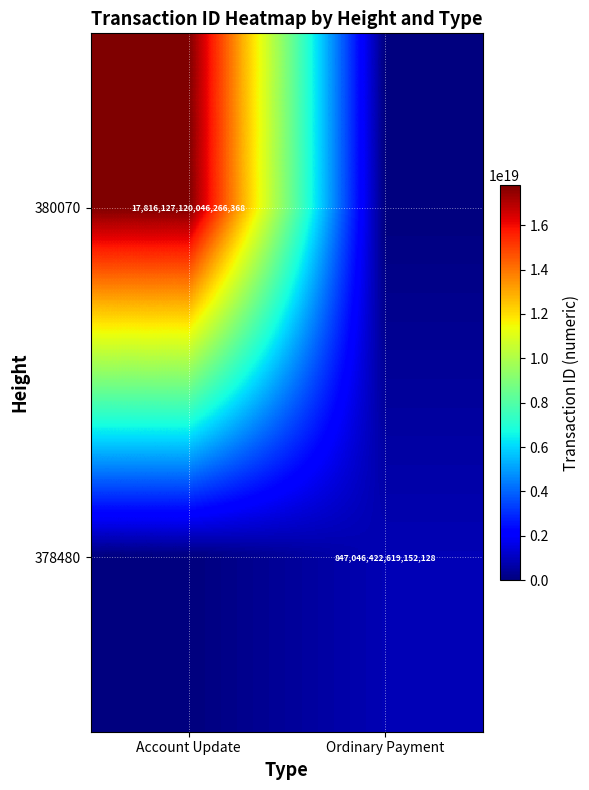

Is it true that 378480 equals 847046422619152128 at Ordinary Payment?

True